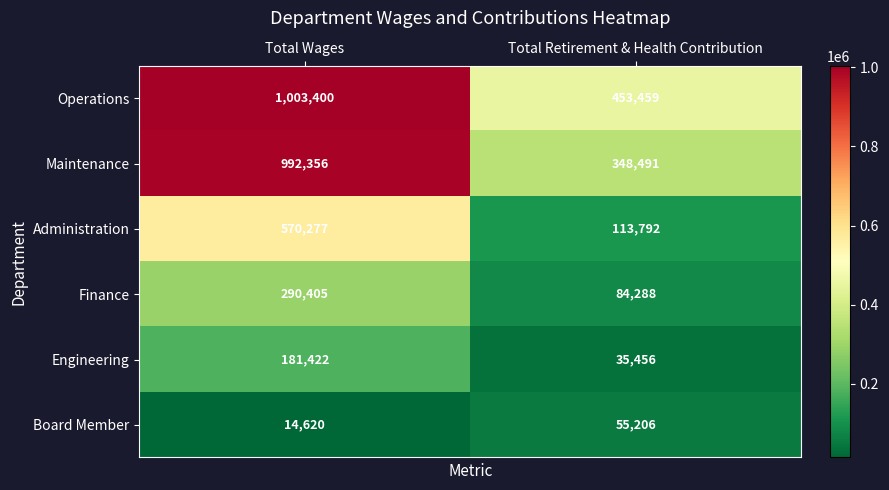

How many categories are shown in the chart?

2